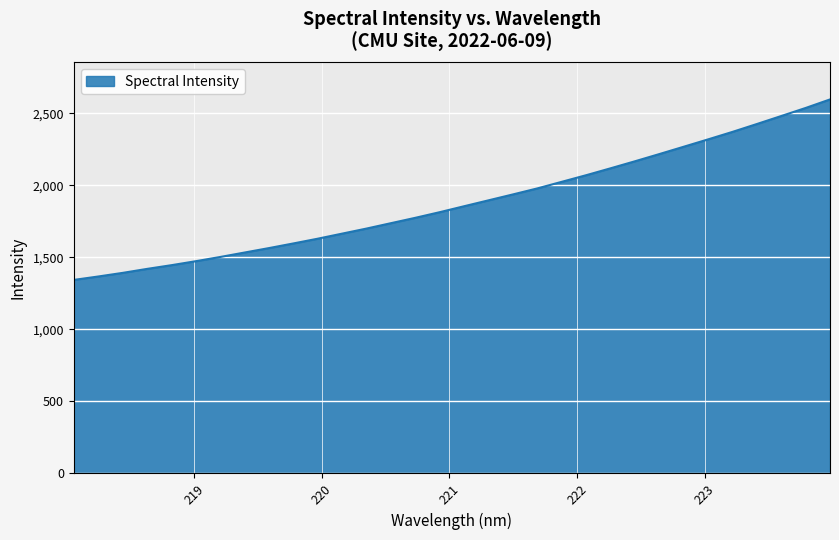

True or false: there are more than 0 points higher than both neighbors.

False